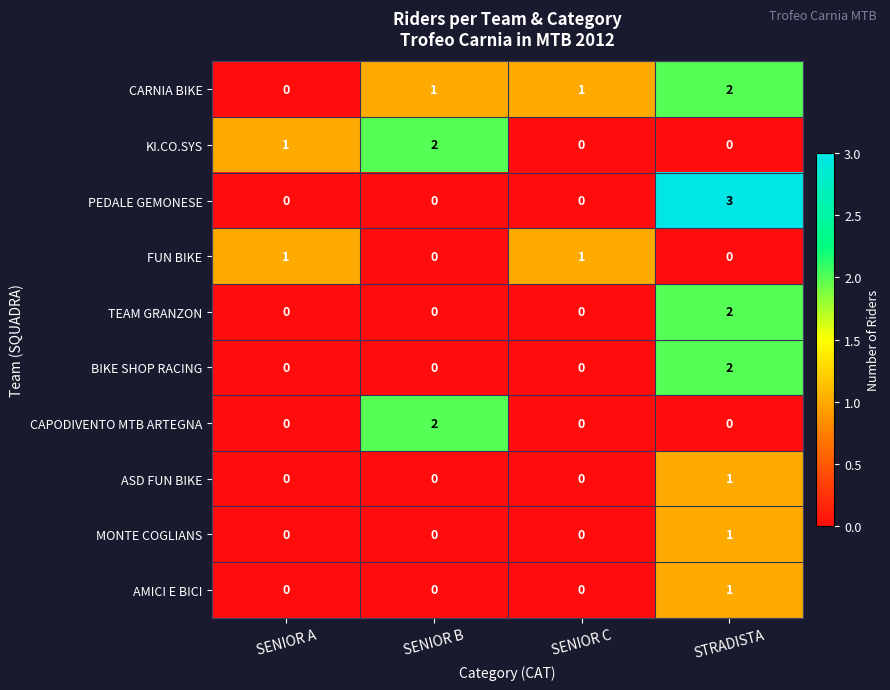

Which category has the highest value across all series?

STRADISTA